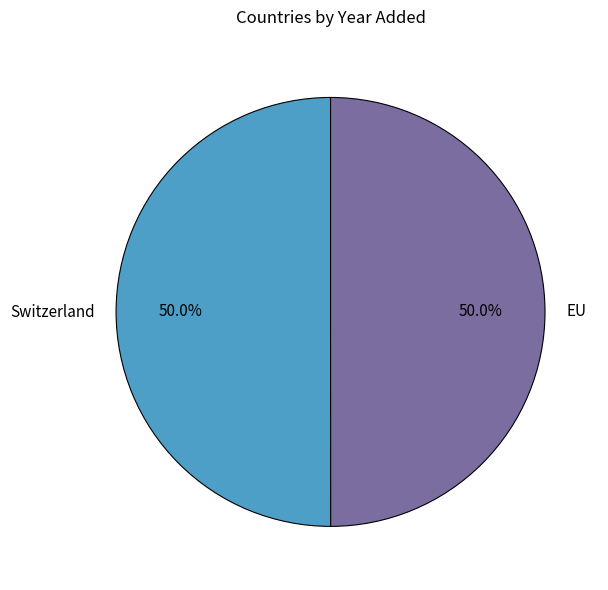

To the nearest percent, what is the average slice percentage?

50%